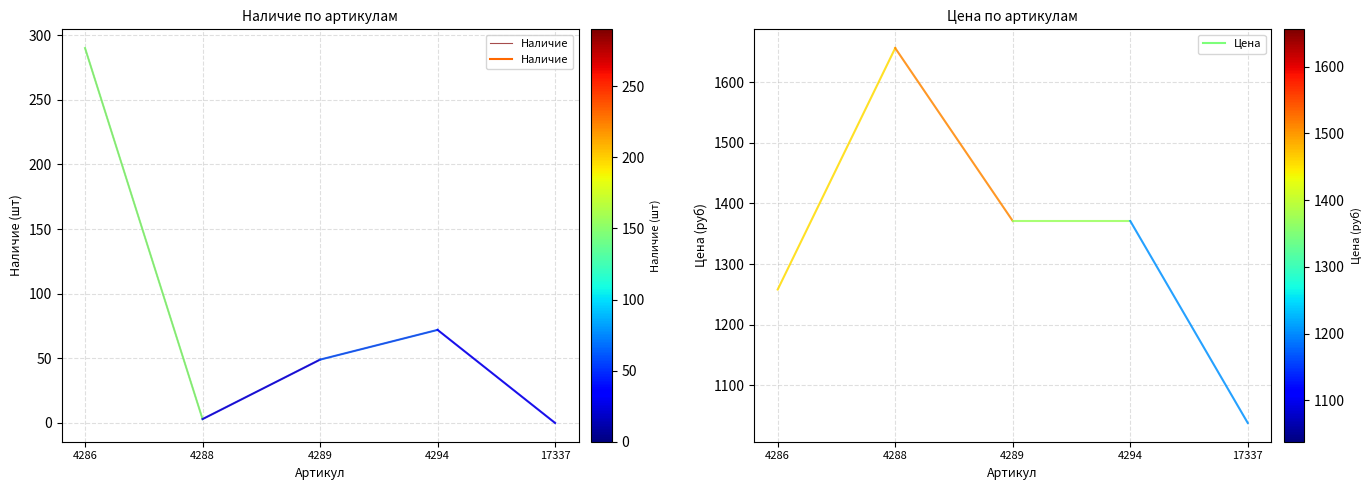

What is the sum of all values?

414